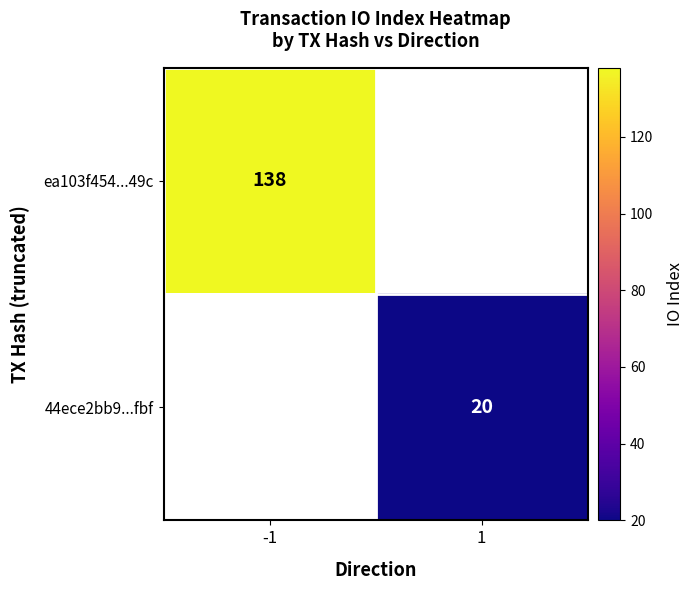

The 44ece2bb9...fbf series shows 28 at 1. True or false?

False